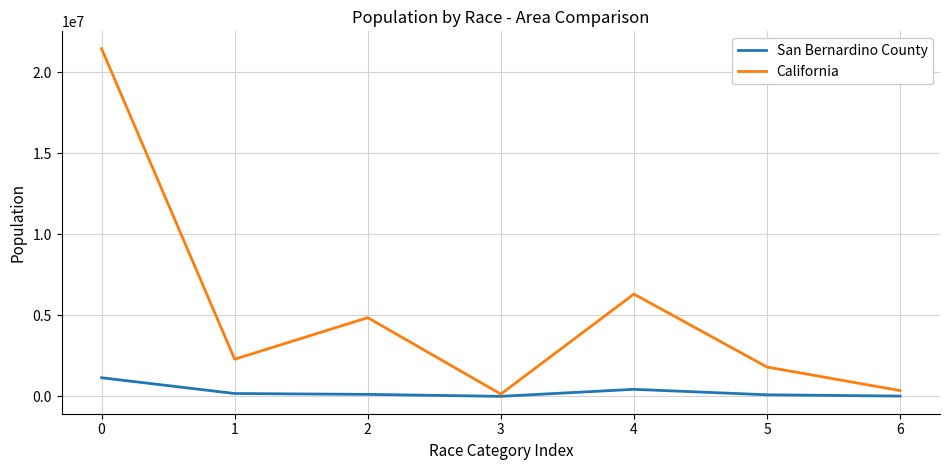

Is it true that California equals 2988327 at 5?

False